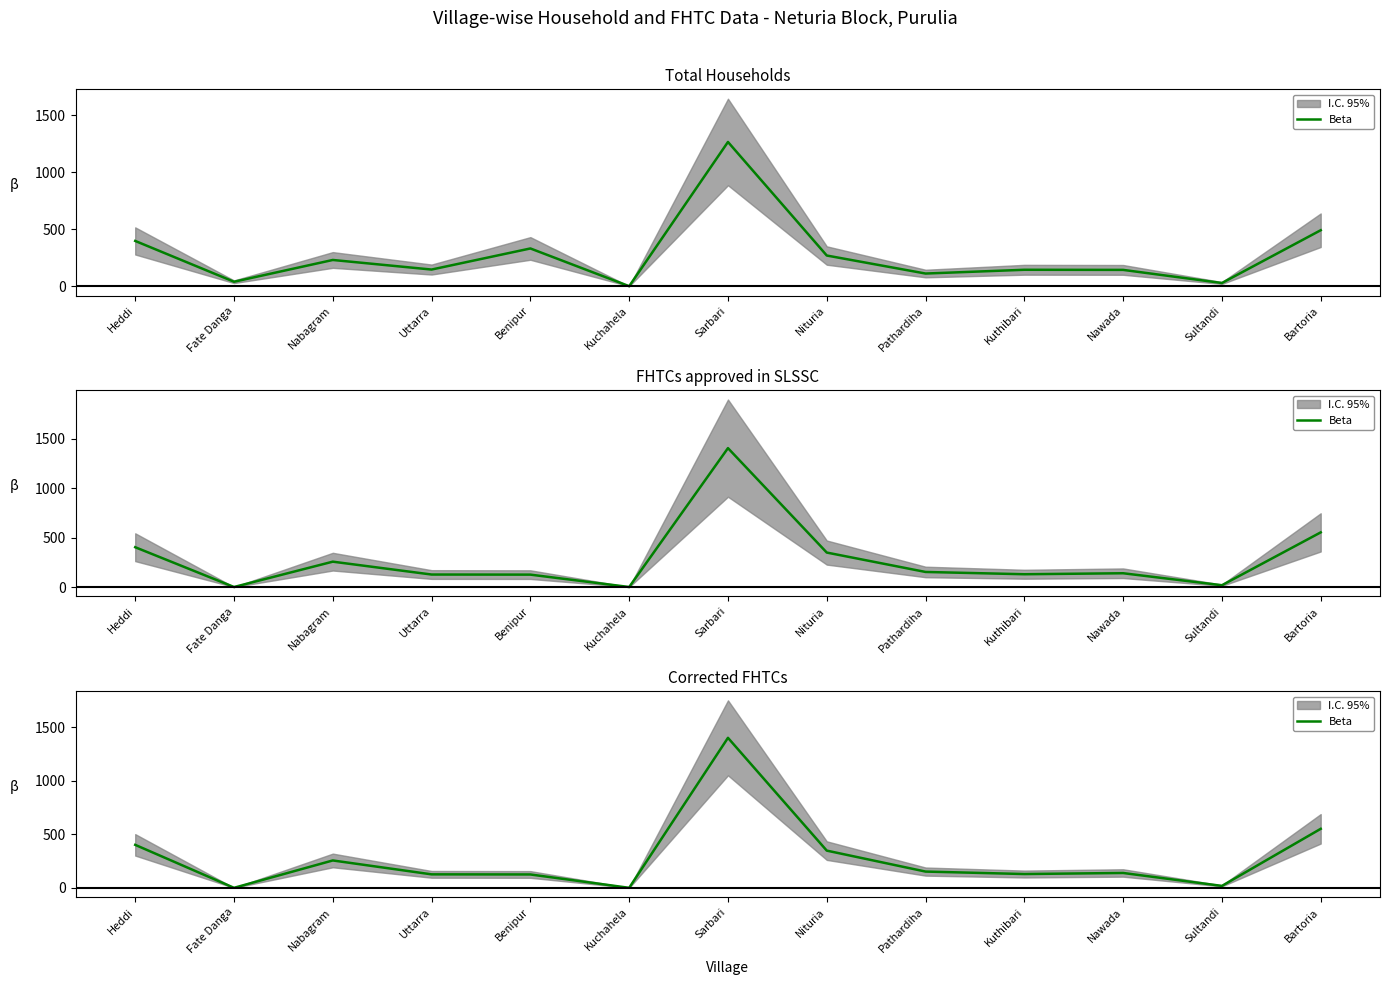

Rank the categories by value from lowest to highest.

Fate Danga, Kuchahela, Sultandi, Benipur, Uttarra, Kuthibari, Nawada, Pathardiha, Nabagram, Nituria, Heddi, Bartoria, Sarbari